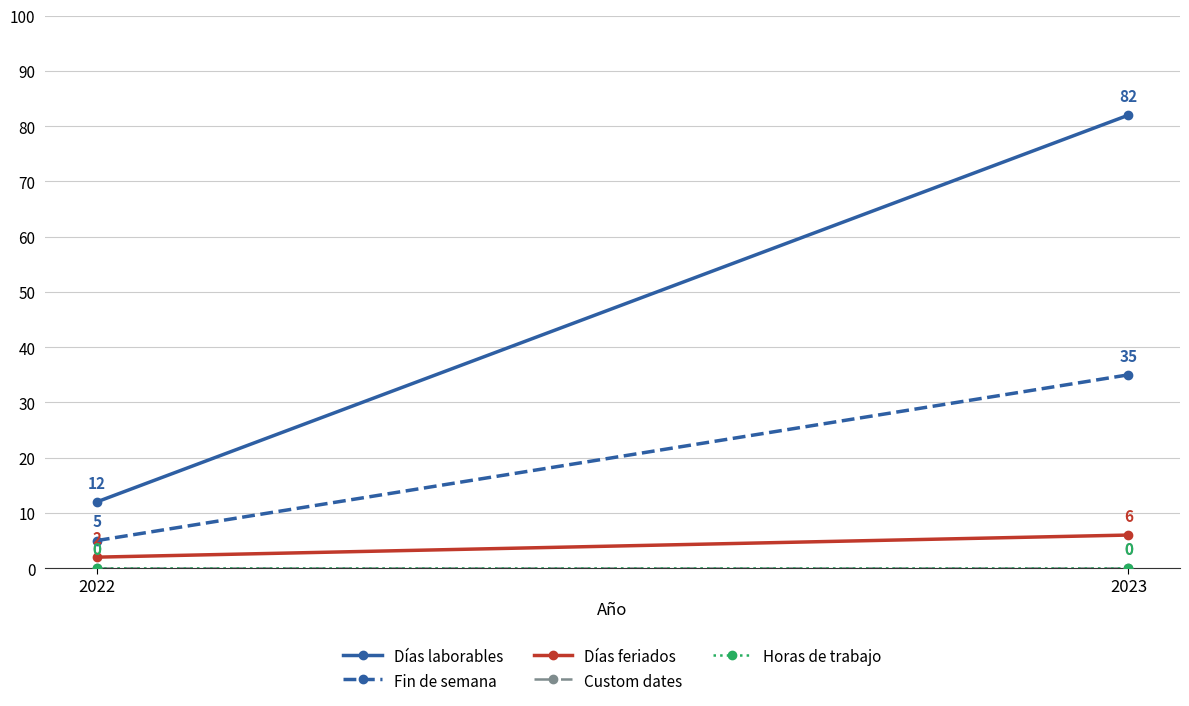

What is the minimum value for Días feriados?

2